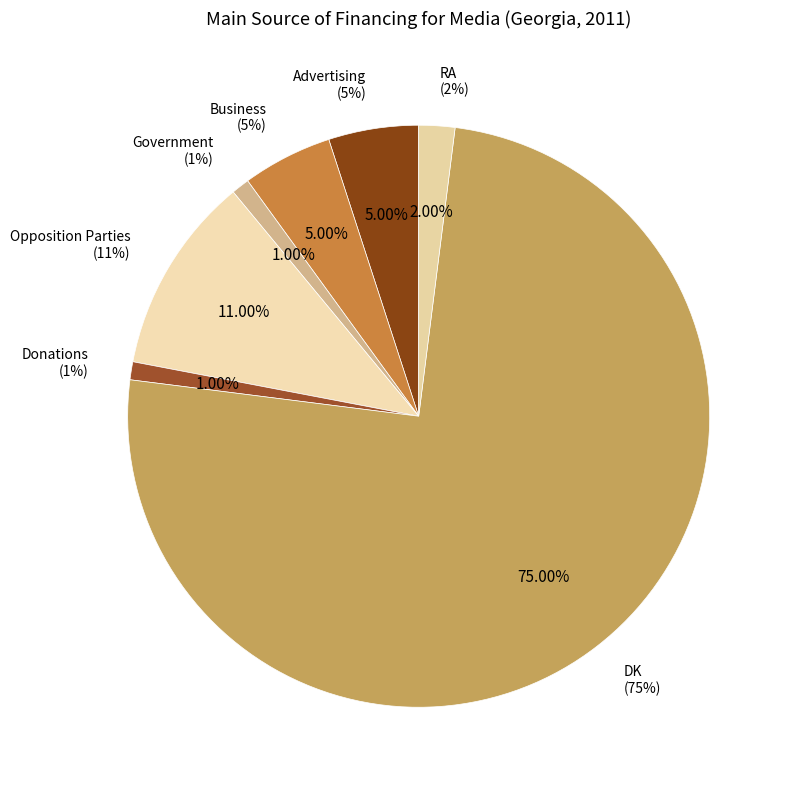

Is it true that DK is 63% of the pie?

False